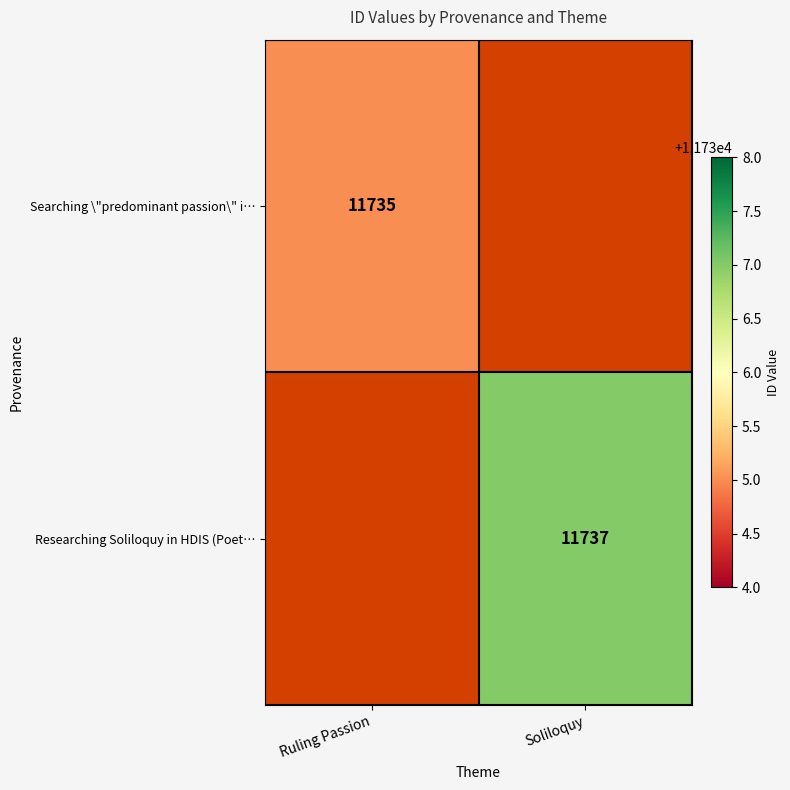

What is the smallest value displayed?

11735.0